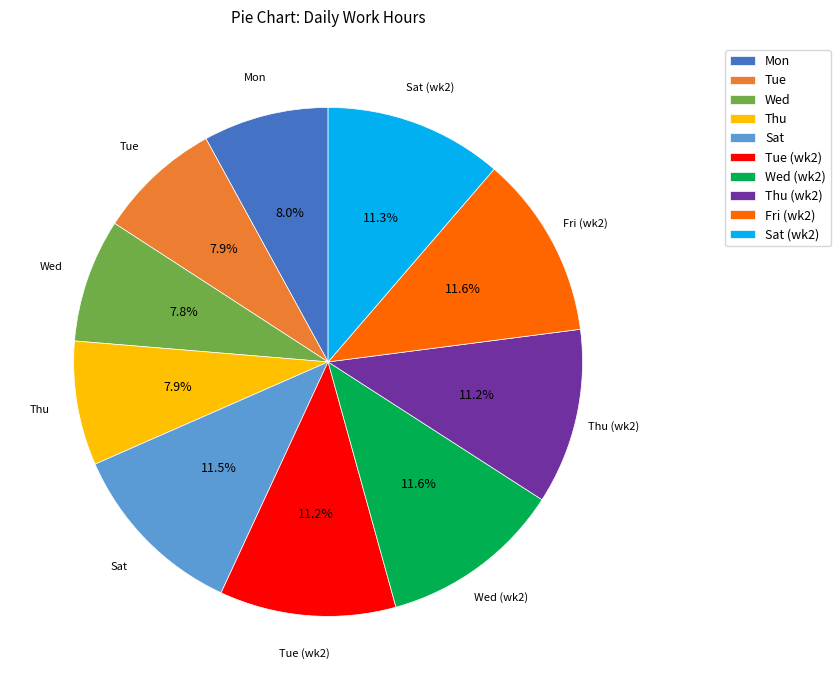

What portion of the pie excludes Wed (wk2)?

88.4%